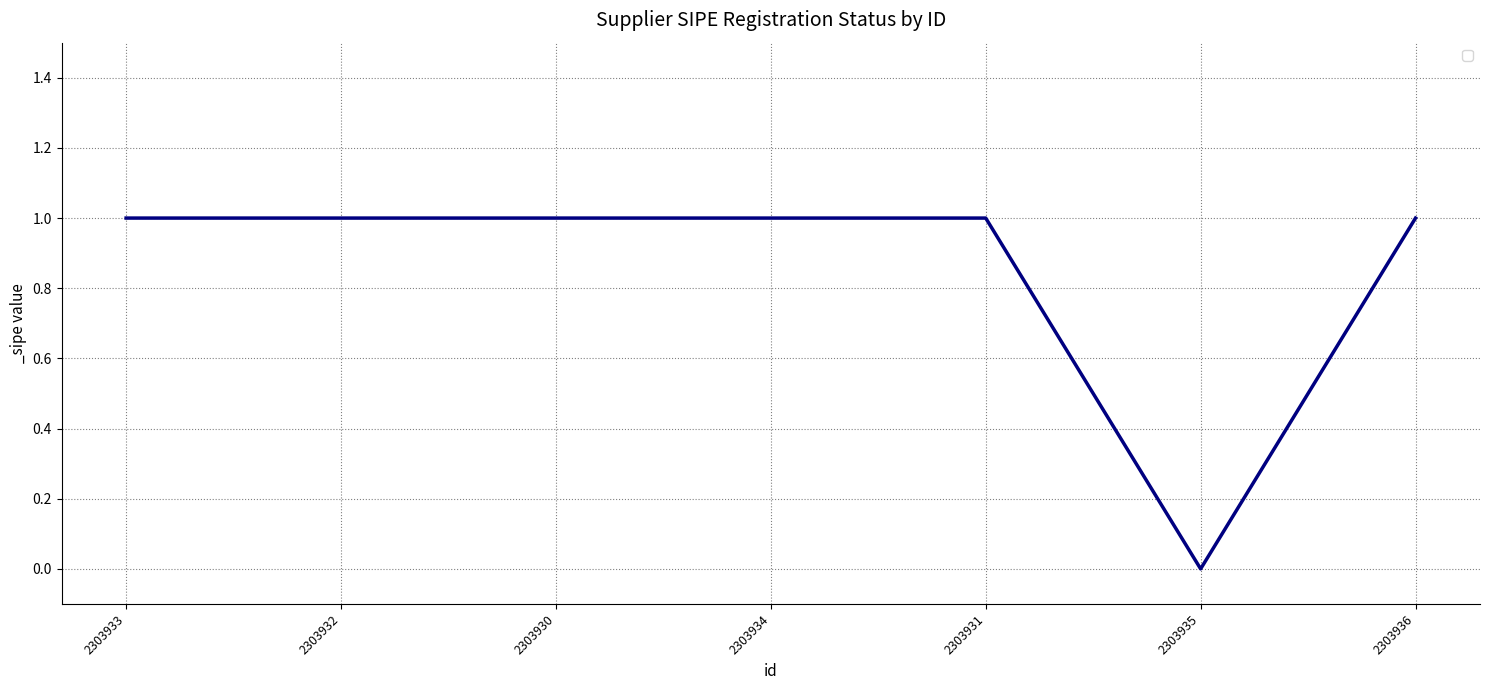

How many series are shown in this chart?

1